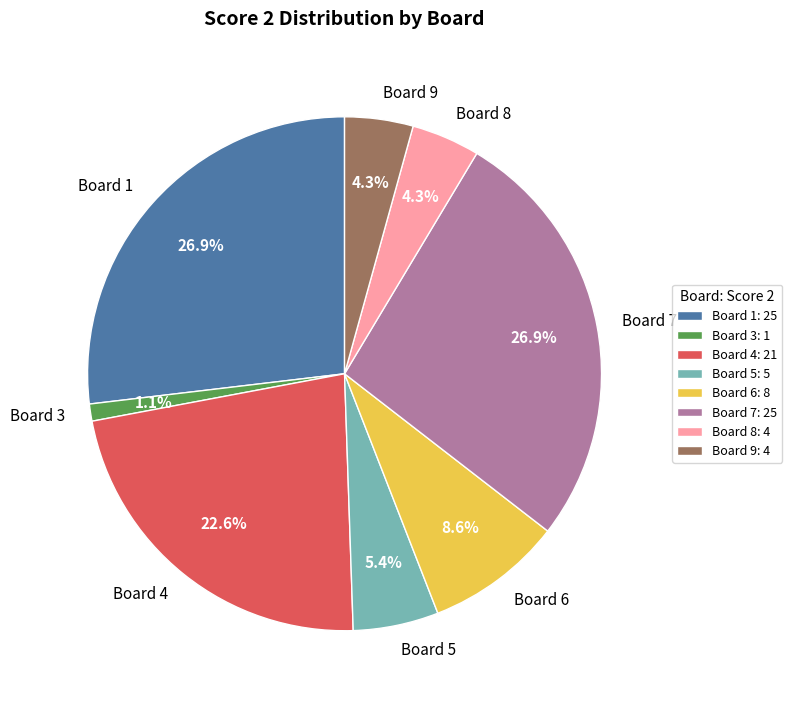

Count the number of slices in the pie.

8